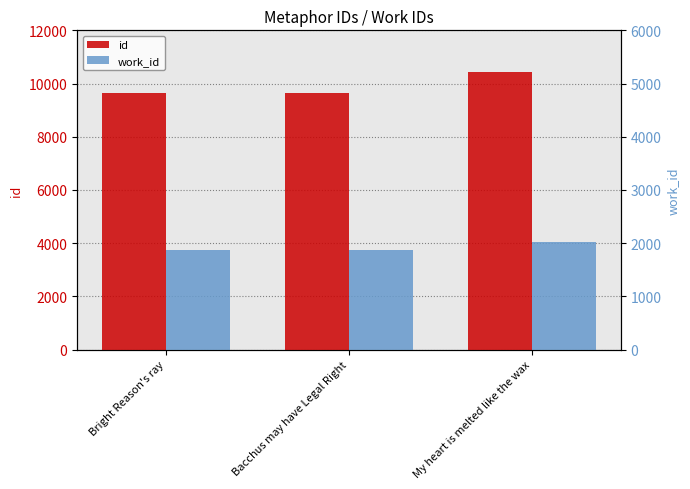

Which series has the largest total across all categories?

id